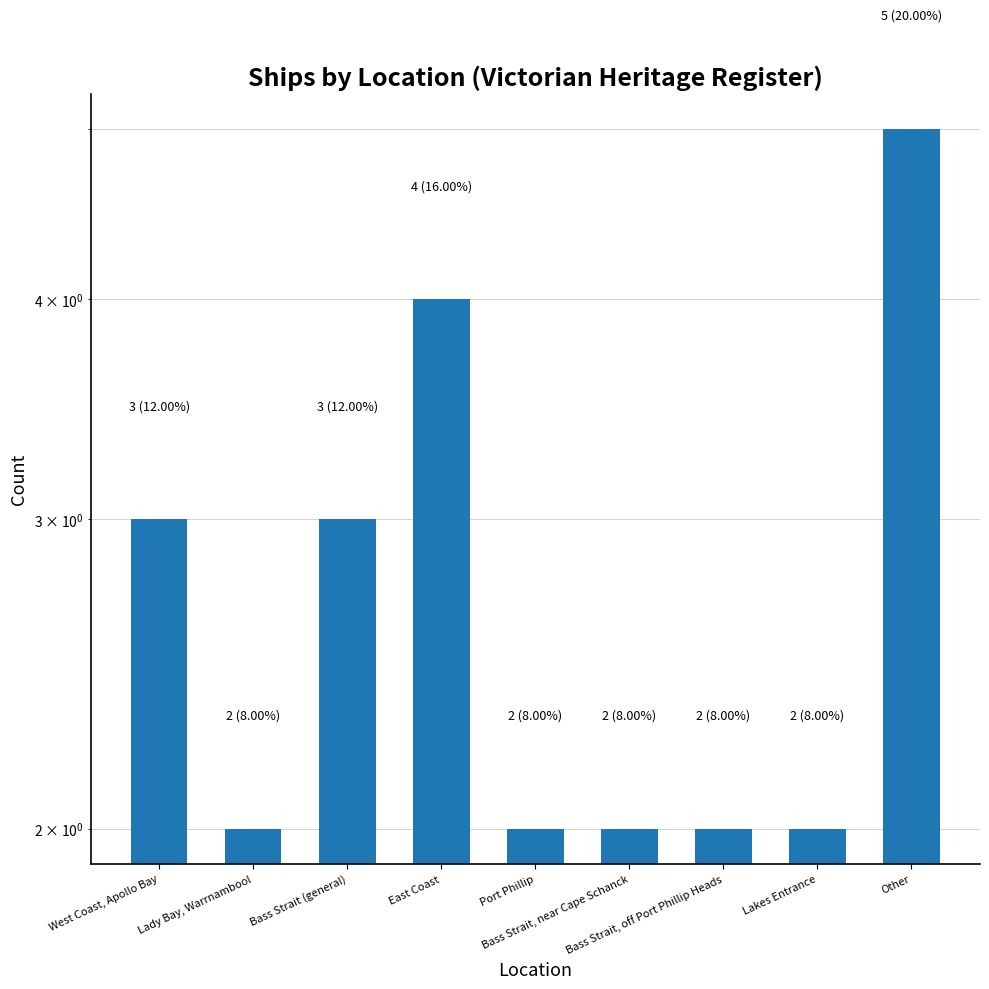

Does the chart contain stacked bars?

No